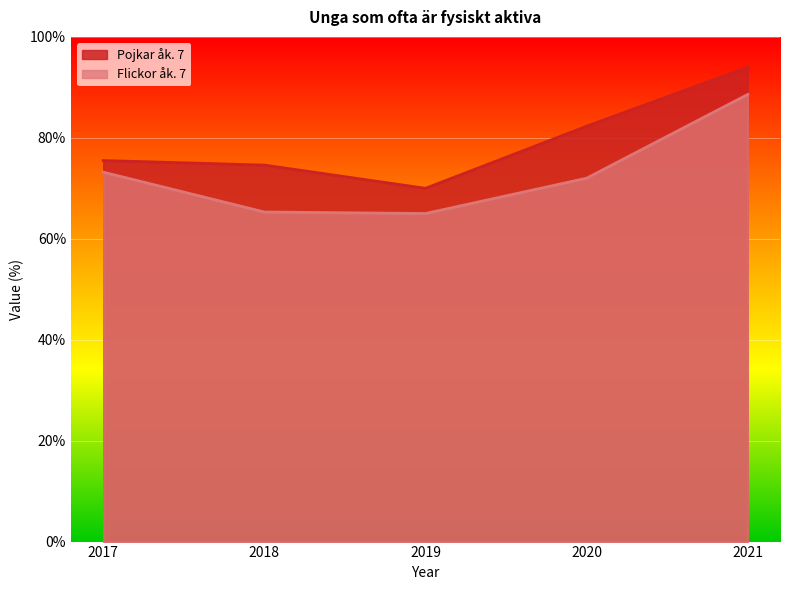

Which series has the largest total across all categories?

Pojkar åk. 7